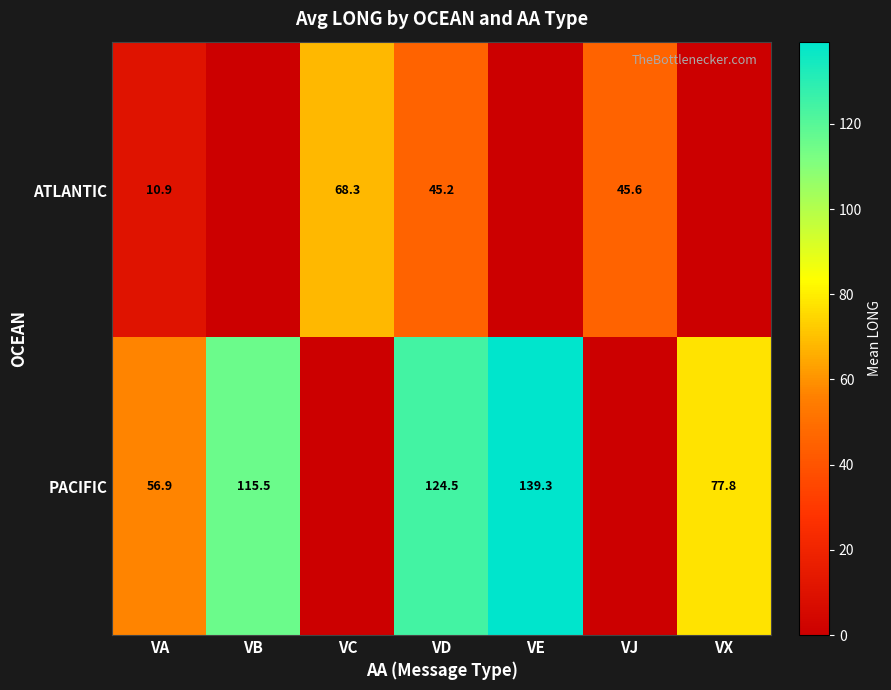

The ATLANTIC series shows 21.1 at VJ. True or false?

False